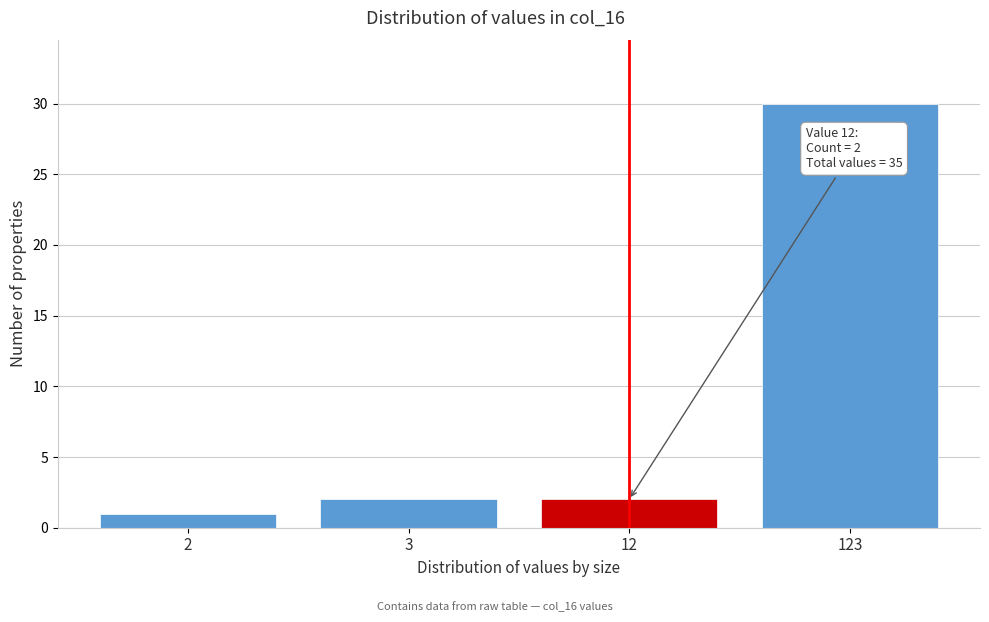

Reading left to right, list all the values displayed in this chart.

1	2	2	30